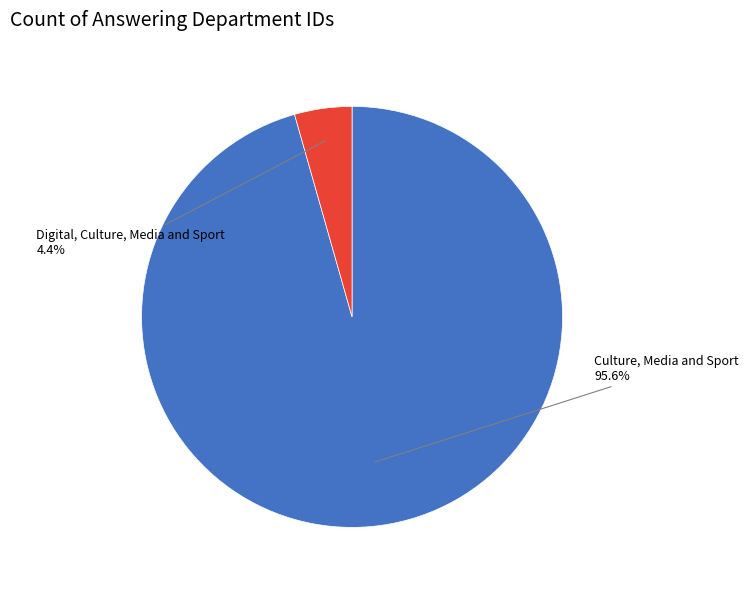

Is there a majority slice in this chart?

Yes